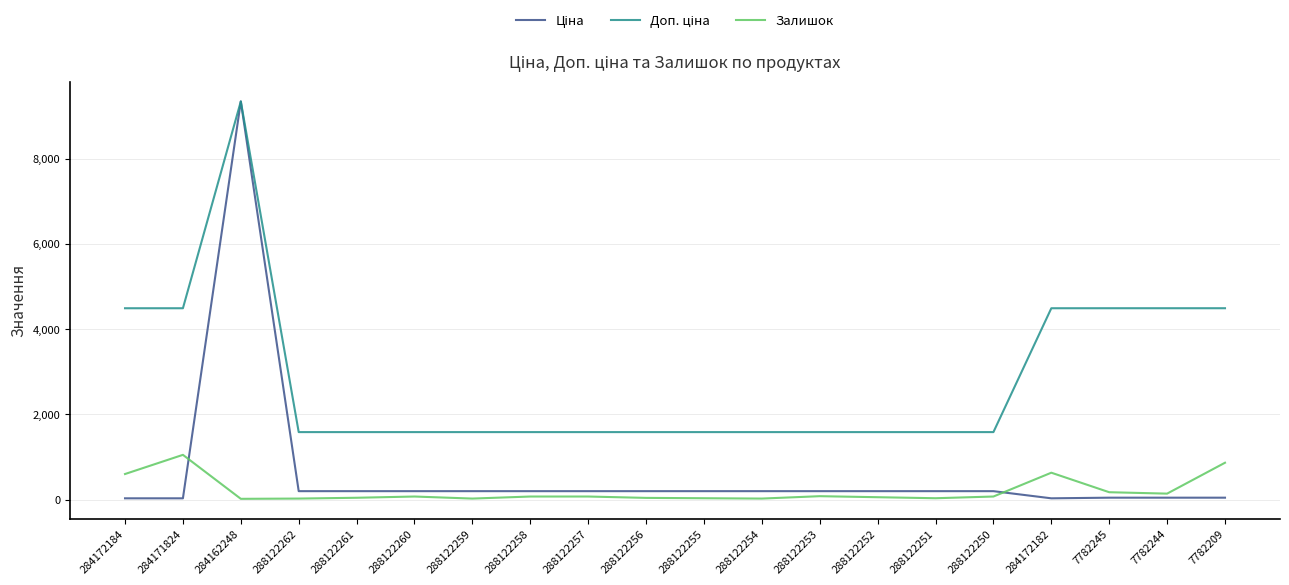

At which category is the sum across all series the highest?

284162248